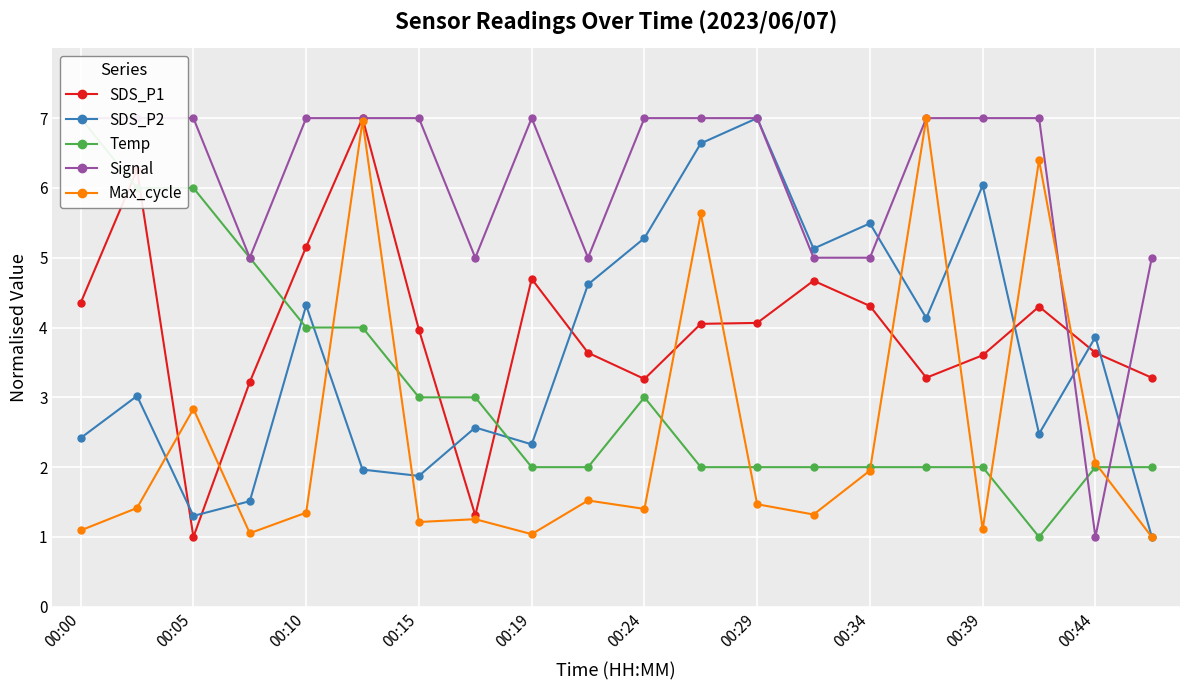

What is the value of the Temp point at the 8th from the left?

3.0